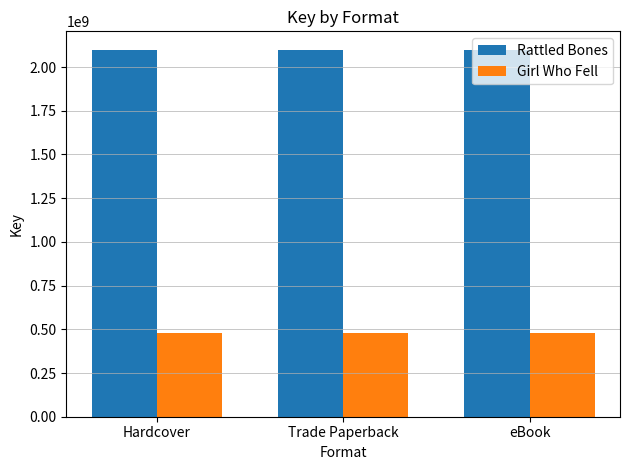

What is the smallest value displayed?

479745710